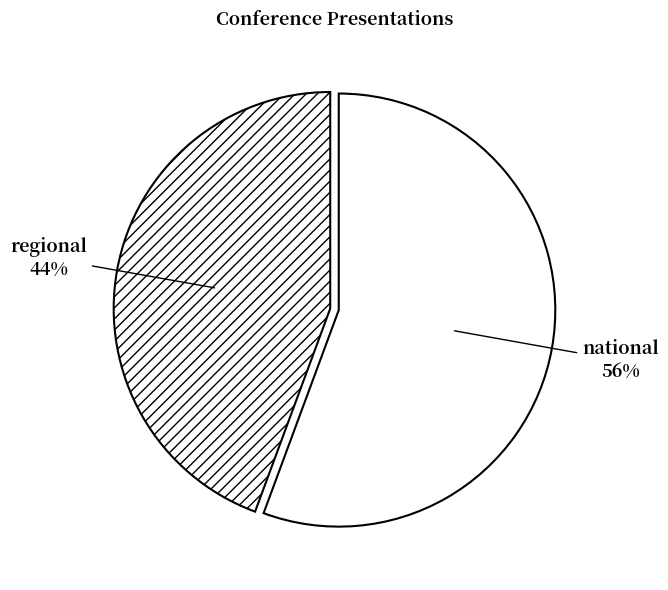

Combined, do national and regional account for over 50%?

Yes